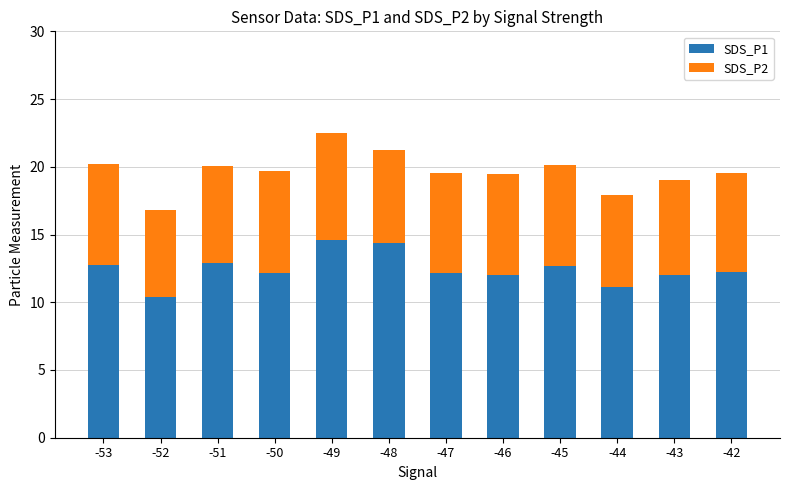

Does the chart contain any negative values?

No